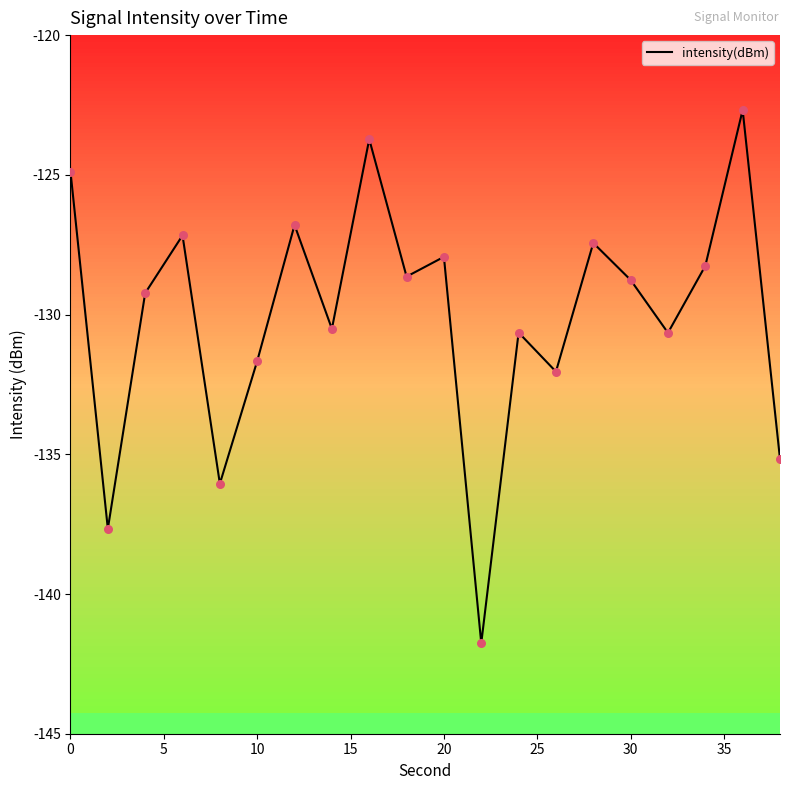

What is the smallest value displayed?

-141.8